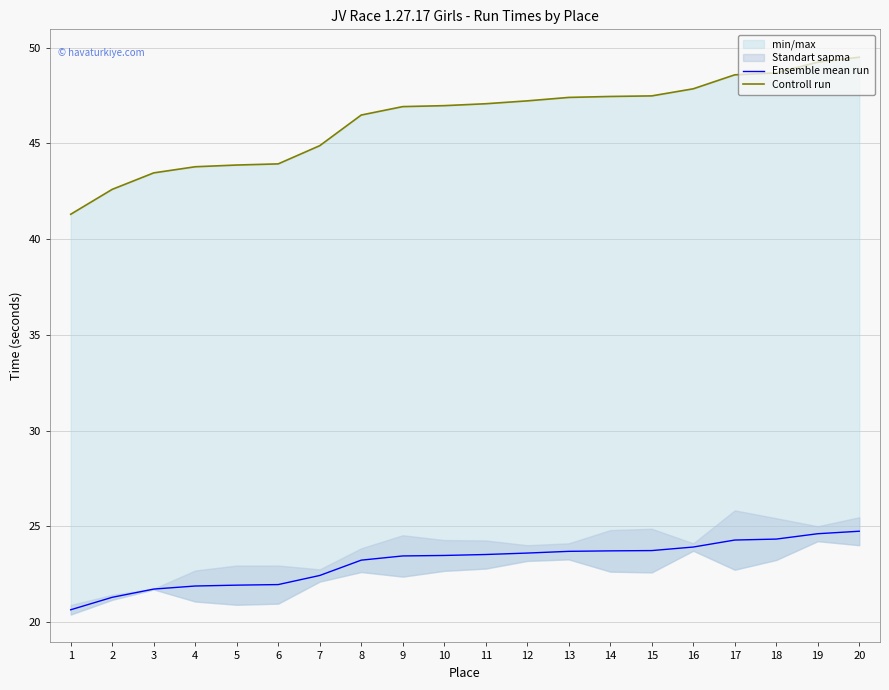

What is the highest value of the Ensemble mean run series?

24.8